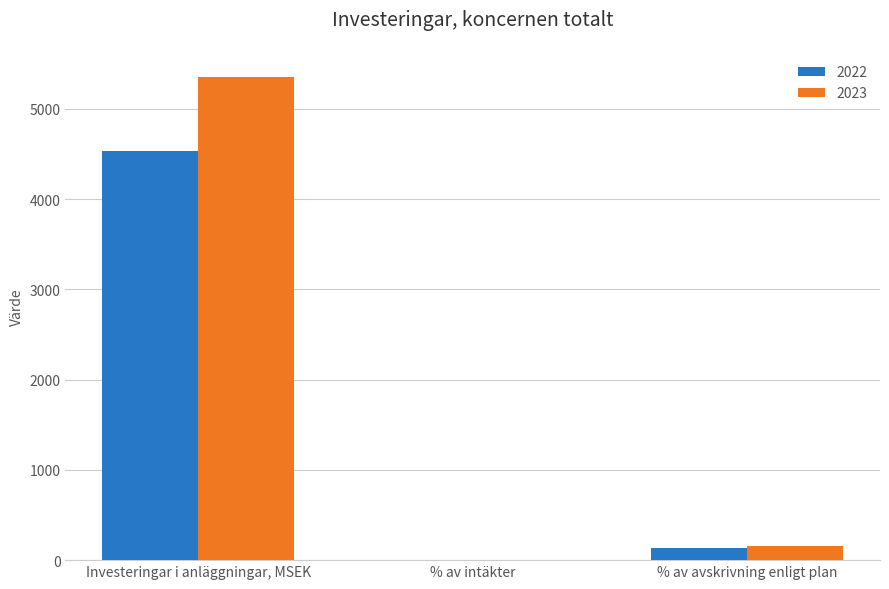

Does the chart contain stacked bars?

No